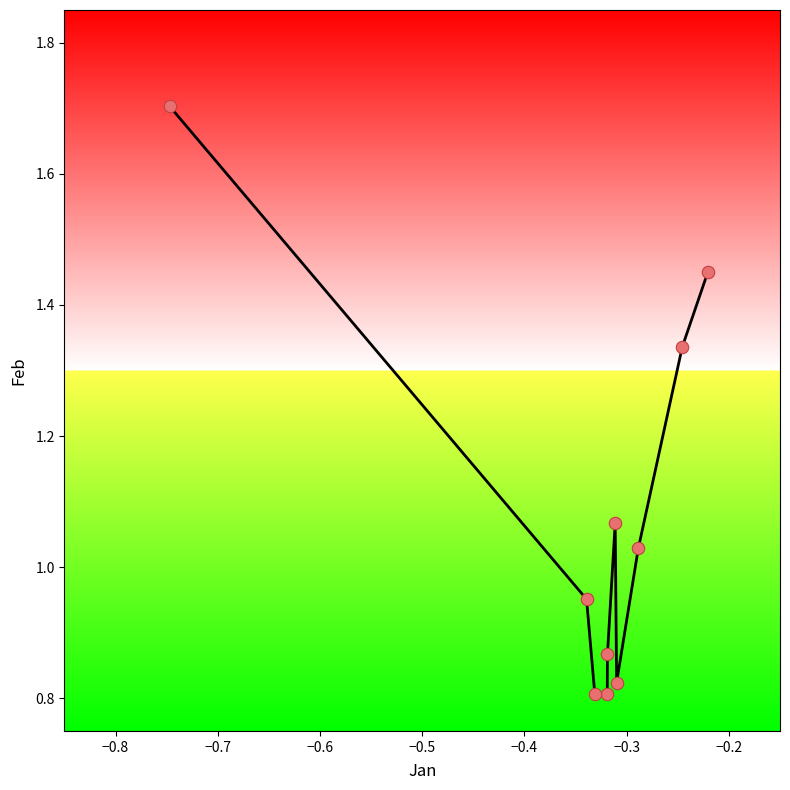

What is the range of X values (max minus min)?

0.5